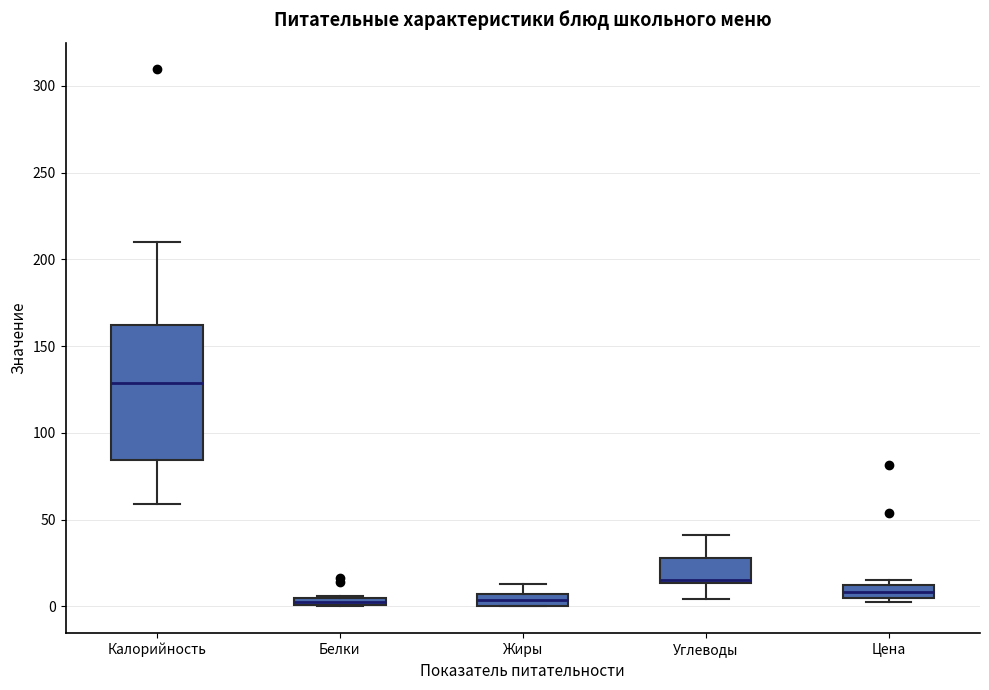

Which box is the tallest, from its lower edge to its upper edge?

Калорийность